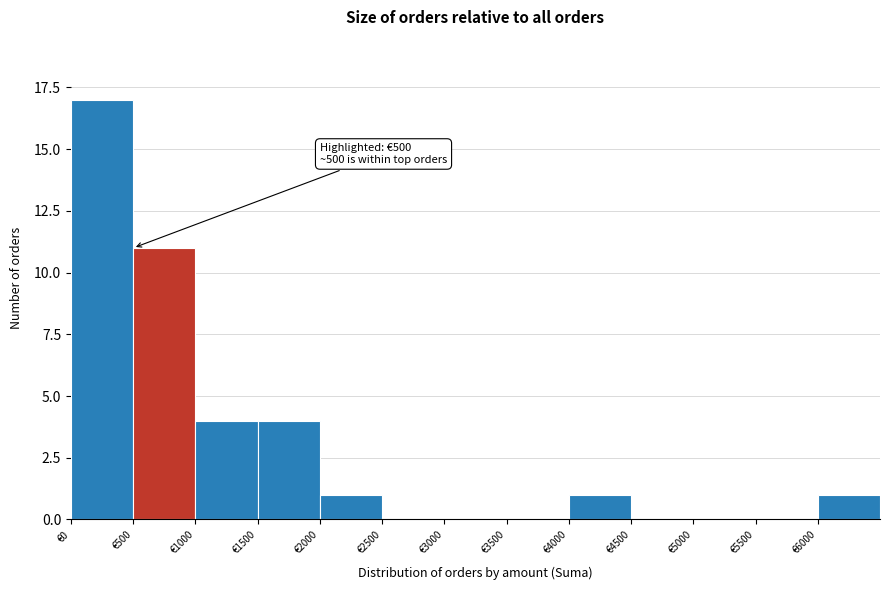

Which range on the x-axis has the tallest bar?

0 to 500